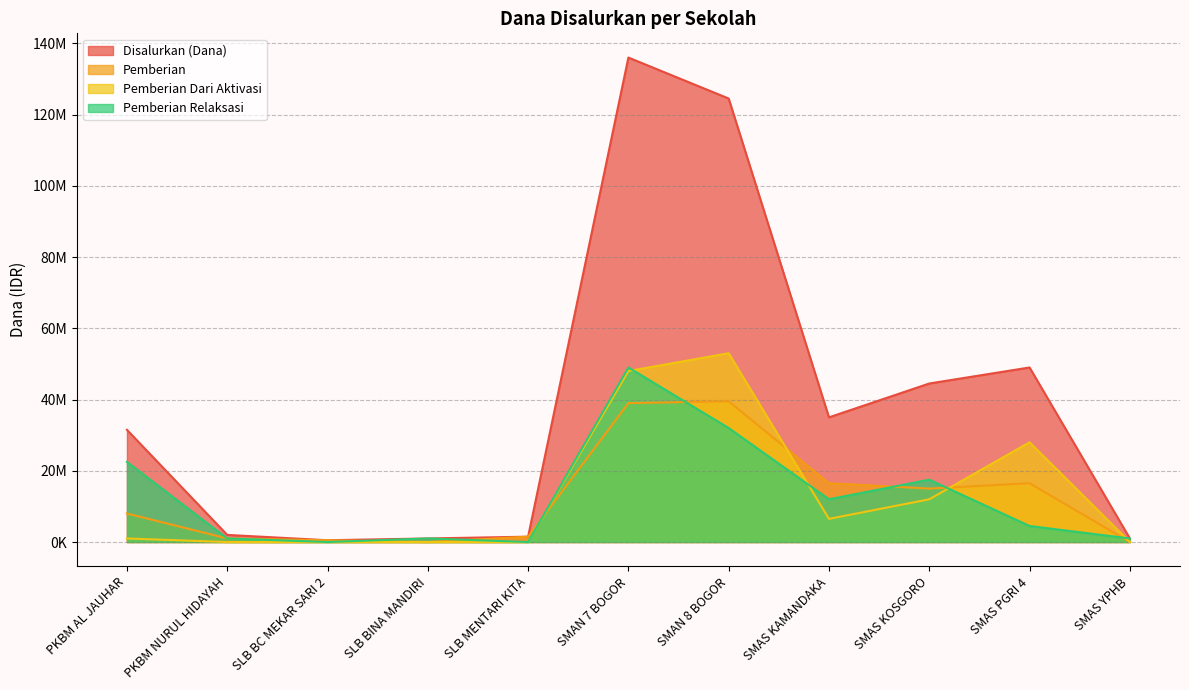

Reading right to left, what are all the values shown in this chart?

Disalurkan (Dana): 1000000	49000000	44500000	35000000	124500000	136000000	1500000	1000000	500000	2000000	31500000
Pemberian: 0	16500000	15000000	16500000	39500000	39000000	1500000	0	500000	1000000	8000000
Pemberian Dari Aktivasi: 0	28000000	12000000	6500000	53000000	48000000	0	0	0	0	1000000
Pemberian Relaksasi: 1000000	4500000	17500000	12000000	32000000	49000000	0	1000000	0	1000000	22500000